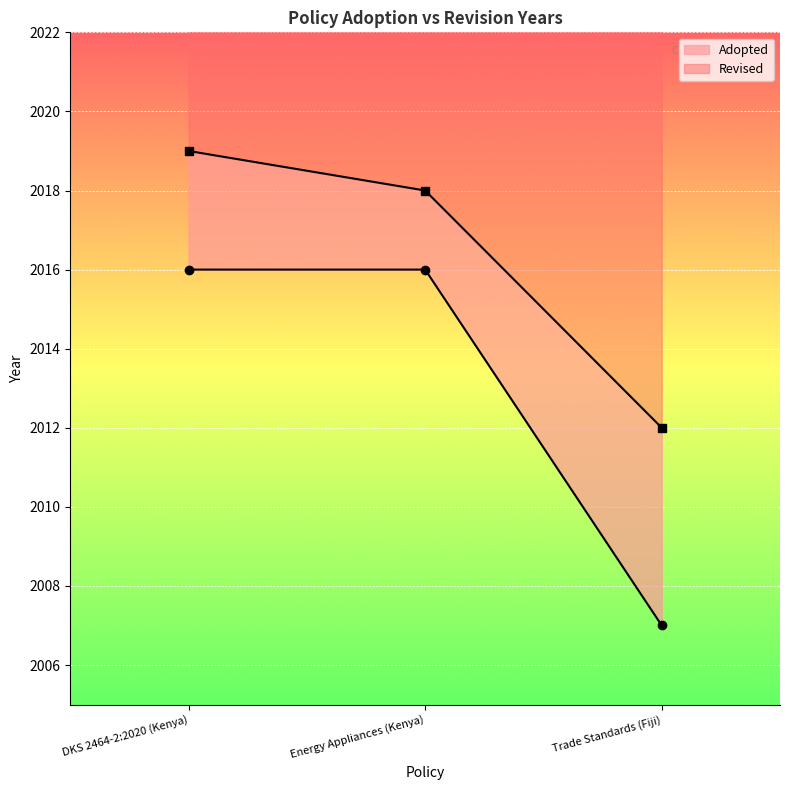

What is the label of the 3rd point from the left?

Trade Standards (Fiji)